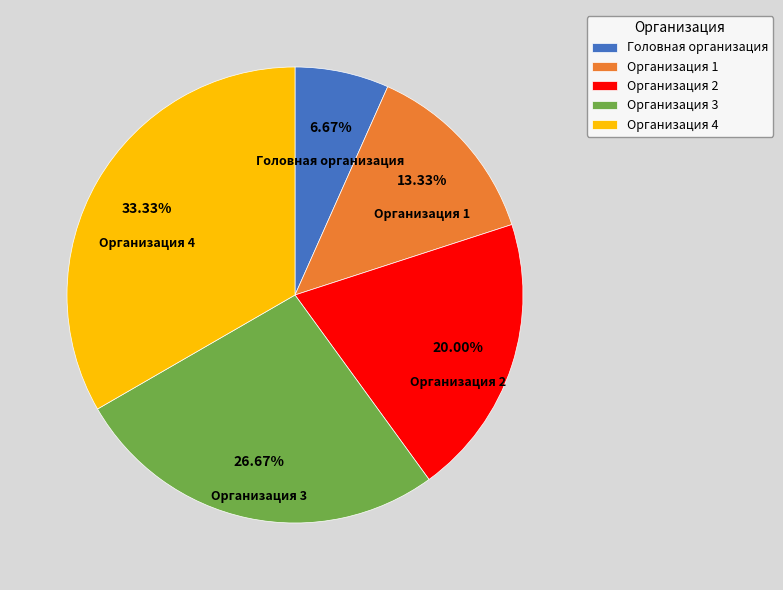

How many slices are in this pie chart?

5